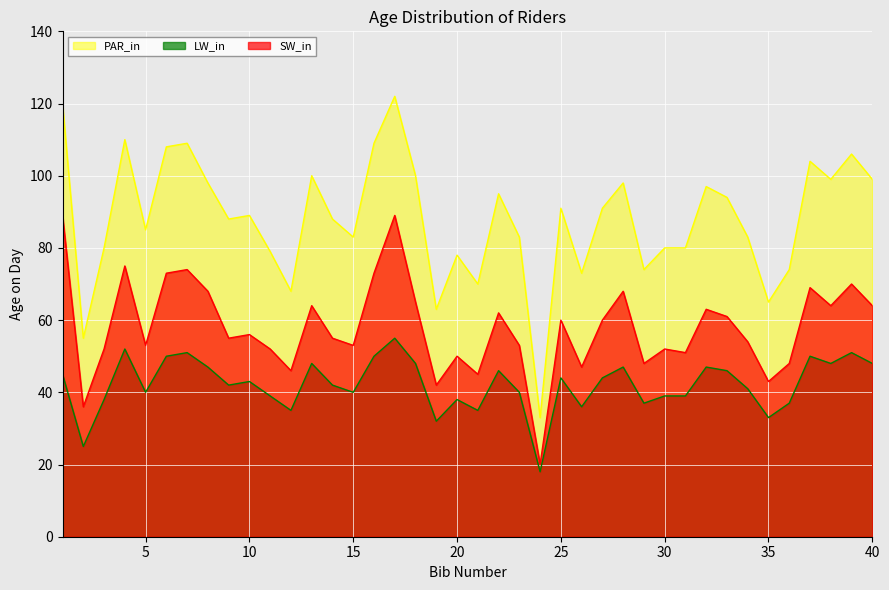

True or false: PAR_in has a value of 70 at 21.

True